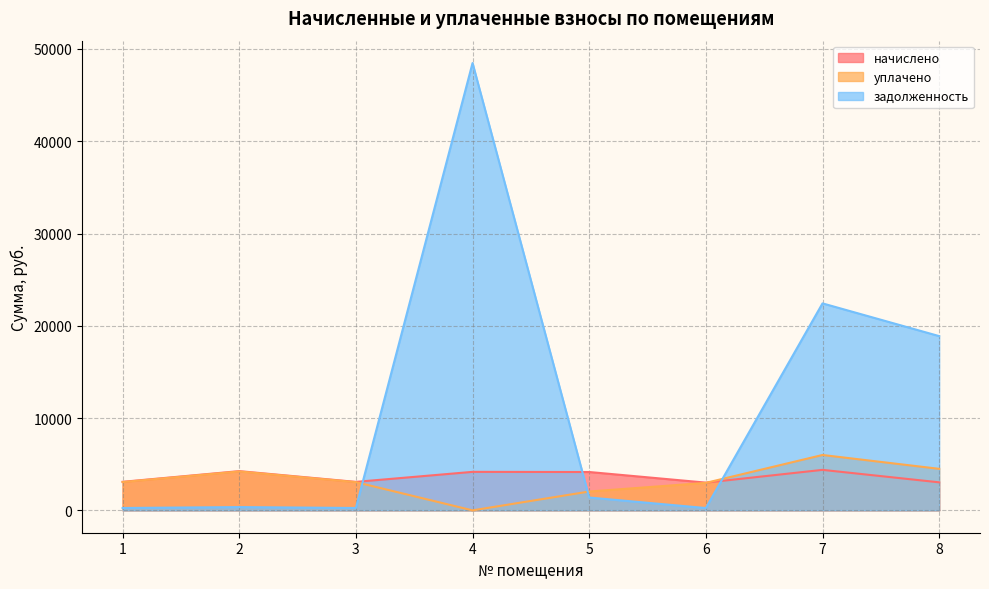

True or false: задолженность and уплачено cross at least once.

True